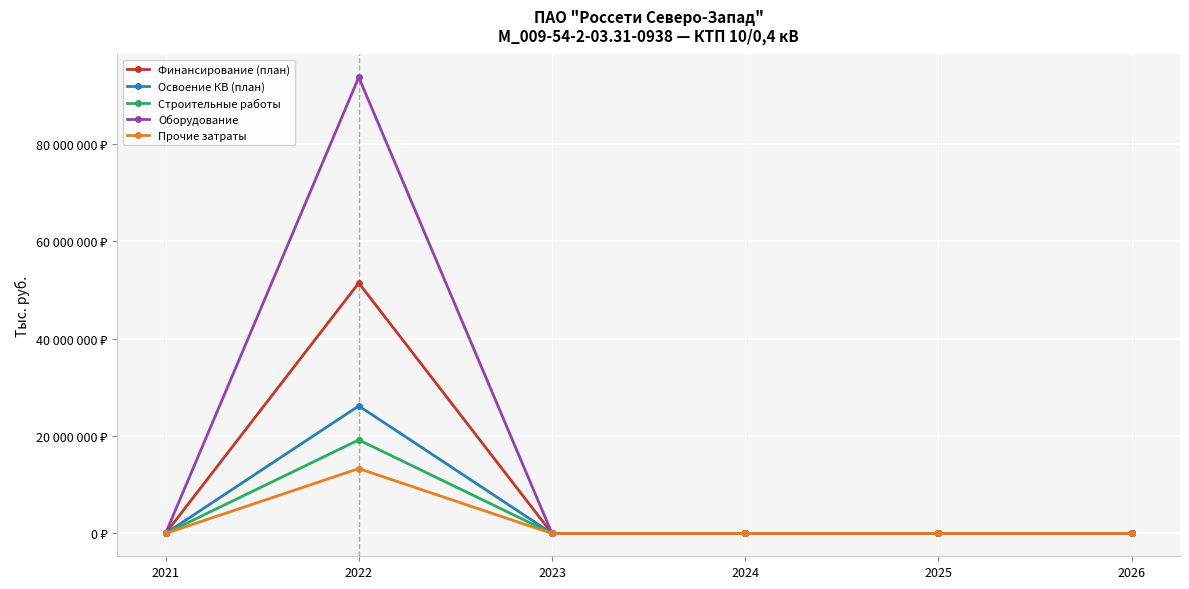

What are all the series names shown in the legend?

Финансирование (план), Освоение КВ (план), Строительные работы, Оборудование, Прочие затраты